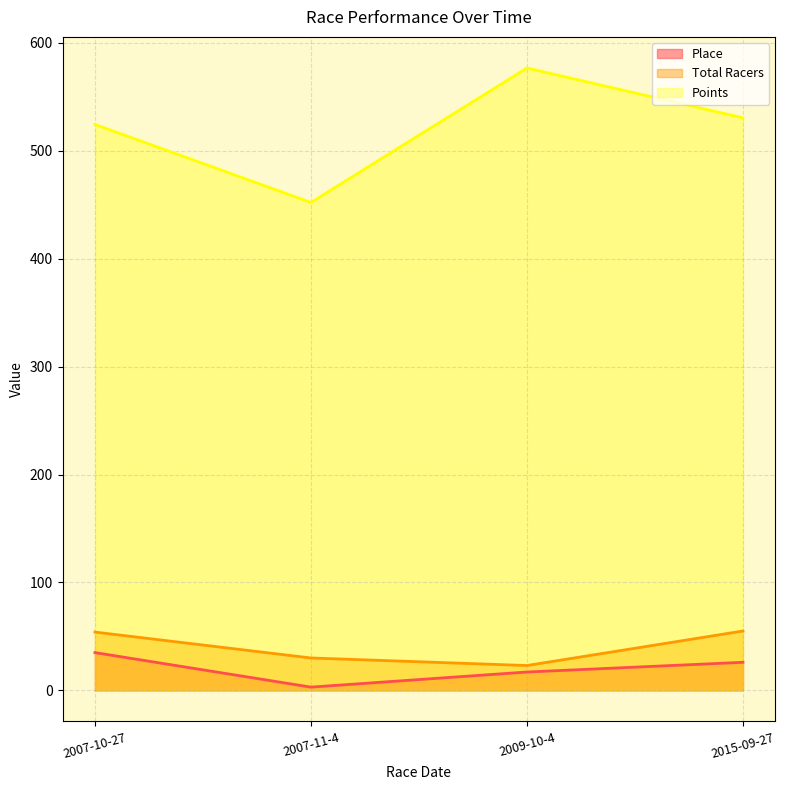

Reading left to right, what are all the values shown in this chart?

Place: 2007-10-27=35.0	2007-11-4=3.0	2009-10-4=17.0	2015-09-27=26.0
Total Racers: 2007-10-27=54.0	2007-11-4=30.0	2009-10-4=23.0	2015-09-27=55.0
Points: 2007-10-27=524.4	2007-11-4=452.1	2009-10-4=576.7	2015-09-27=530.5